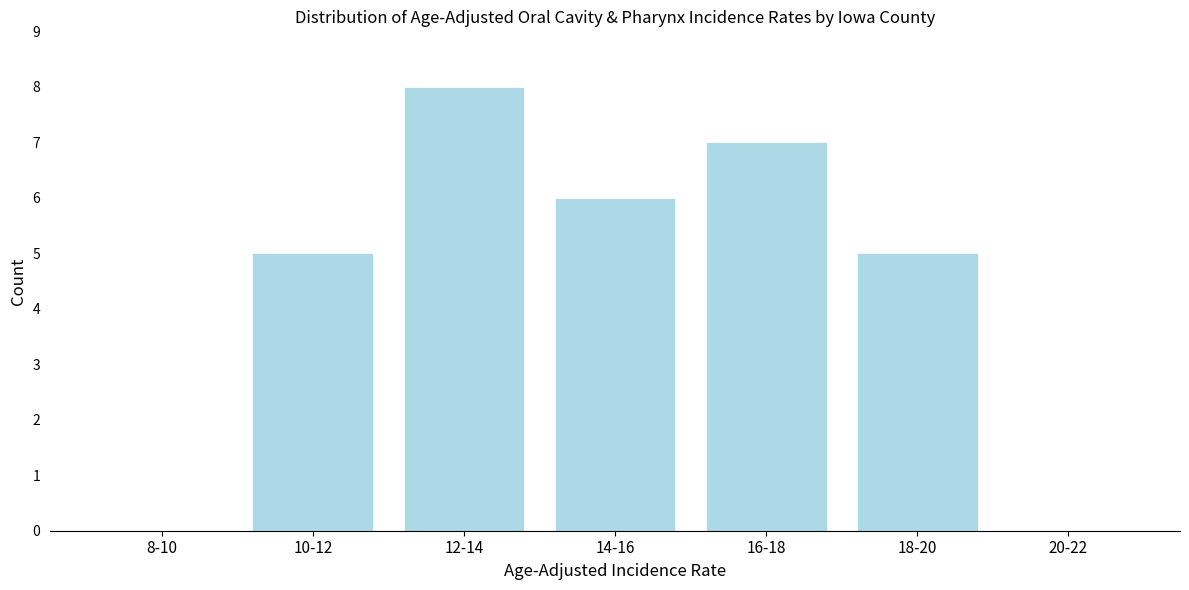

Reading right to left, transcribe all the data shown in this chart.

20-22=0	18-20=5	16-18=7	14-16=6	12-14=8	10-12=5	8-10=0